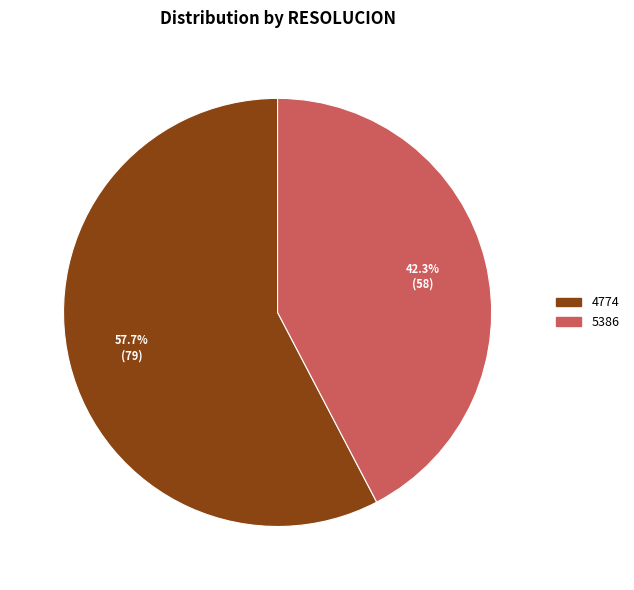

Rank the categories by value from lowest to highest.

5386, 4774